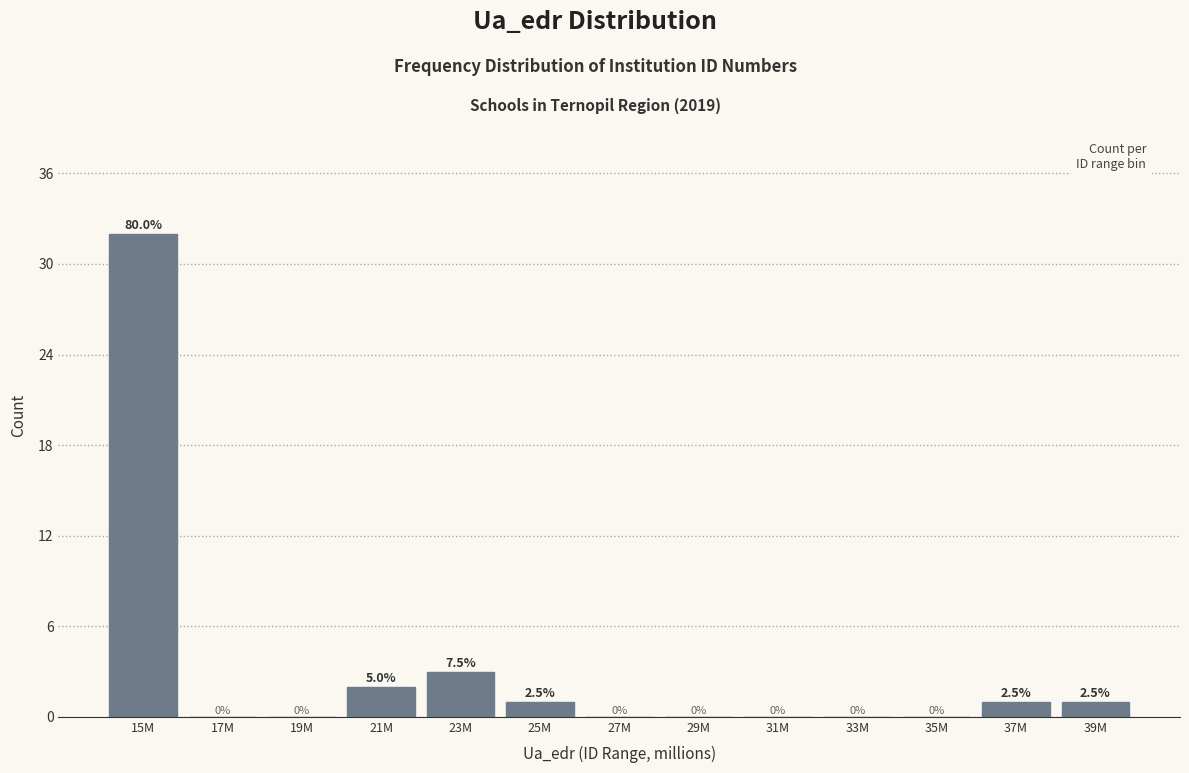

Reading left to right, what are all the values shown in this chart?

15M=32	17M=0	19M=0	21M=2	23M=3	25M=1	27M=0	29M=0	31M=0	33M=0	35M=0	37M=1	39M=1